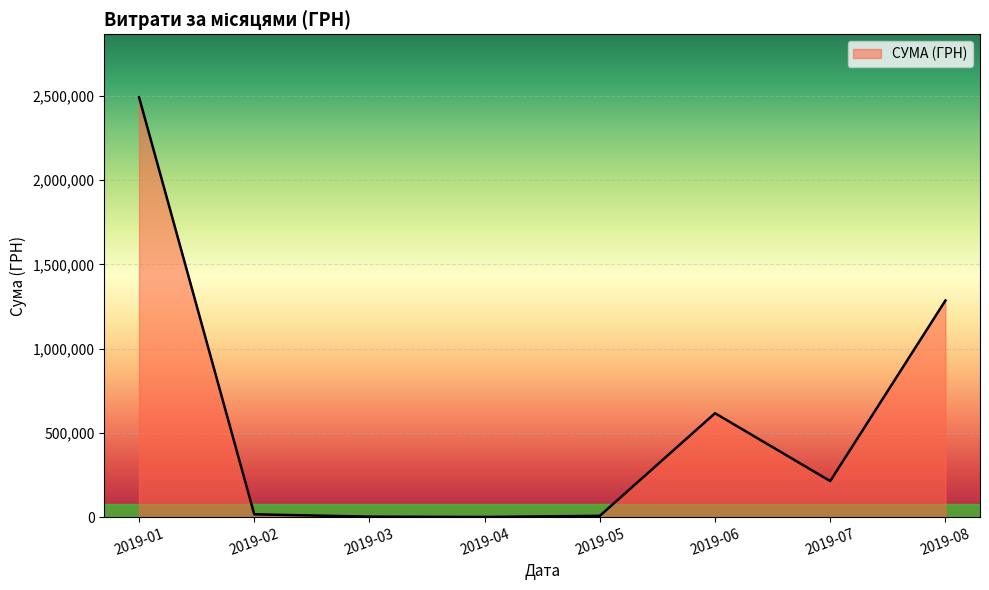

The value at 2019-01 is 1377588.2. True or false?

False